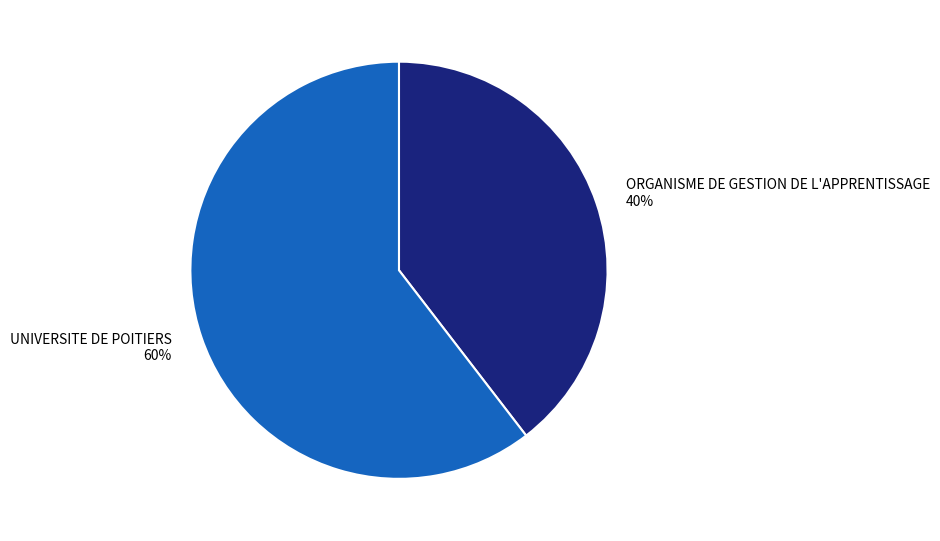

How many segments does this pie chart have?

2